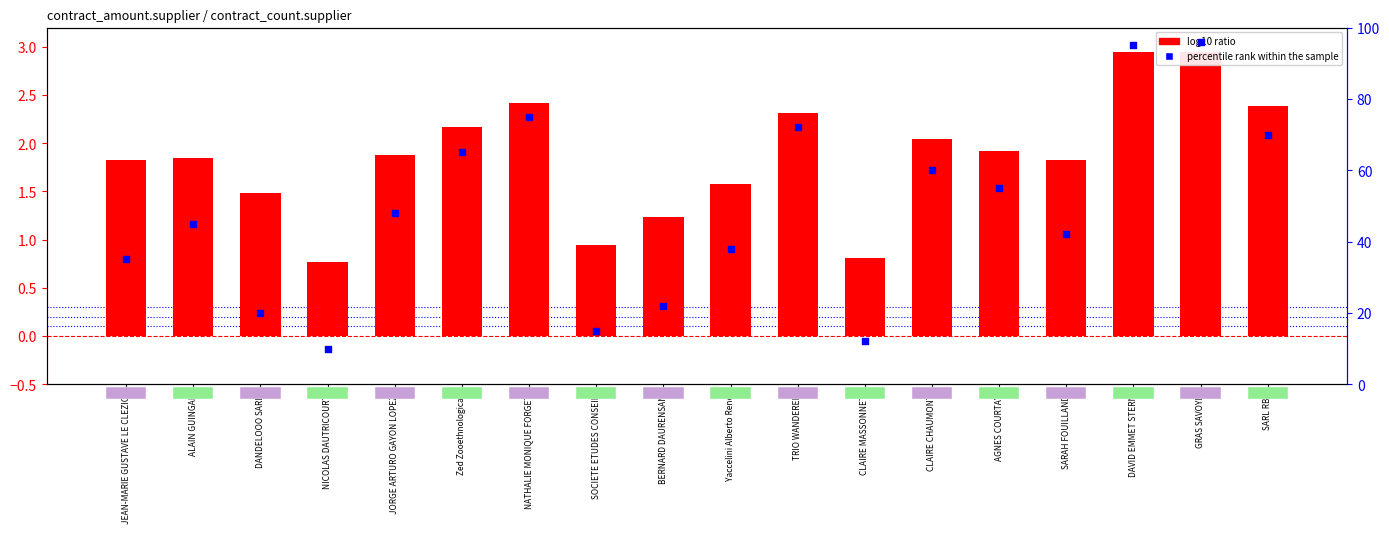

Which series contains the highest Y value?

percentile rank within the sample